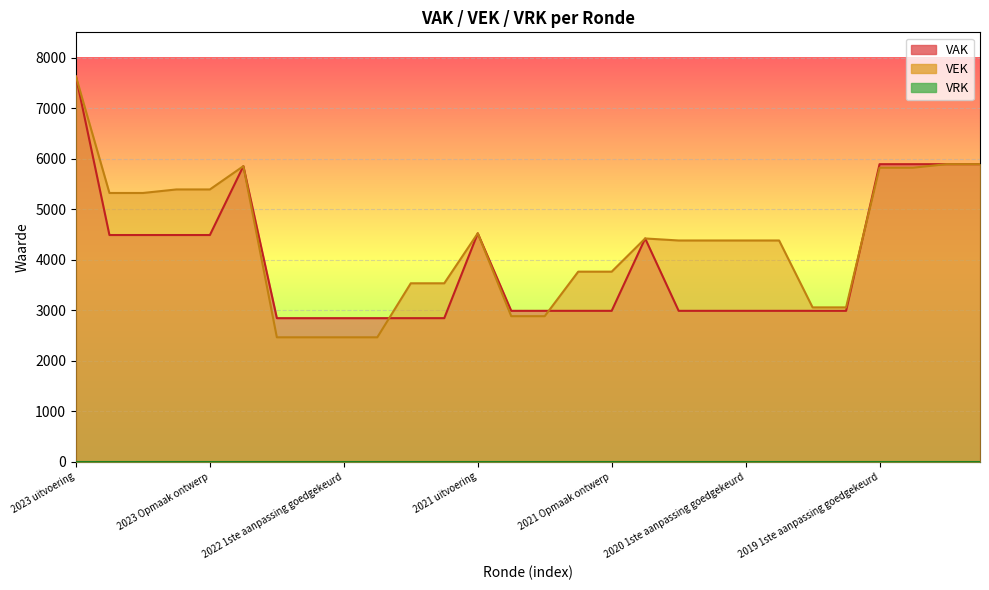

How many intersections are there between VAK and VEK?

3